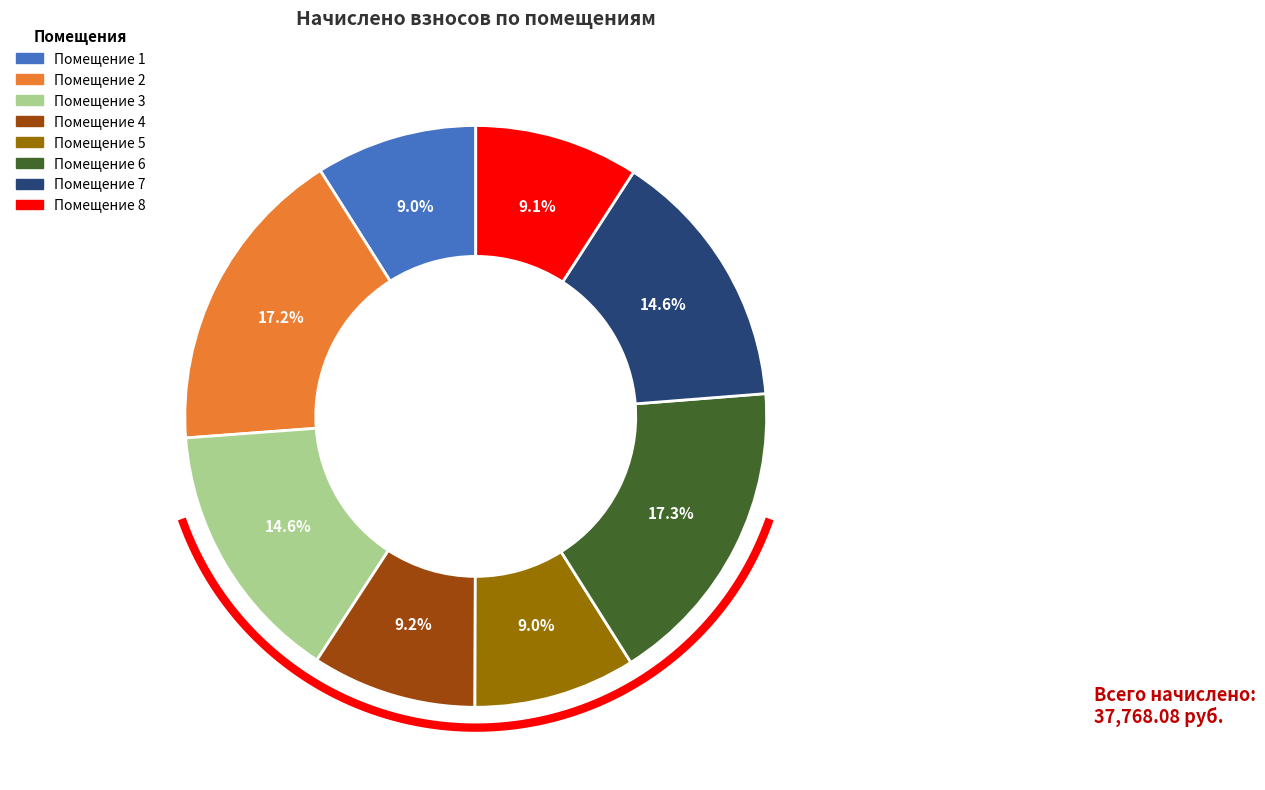

To the nearest percent, what is the difference between the largest and smallest slice percentages?

8%